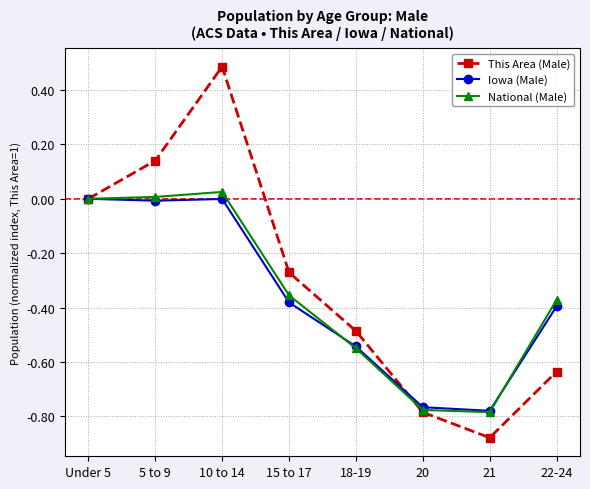

Does the chart have visible grid lines?

Yes